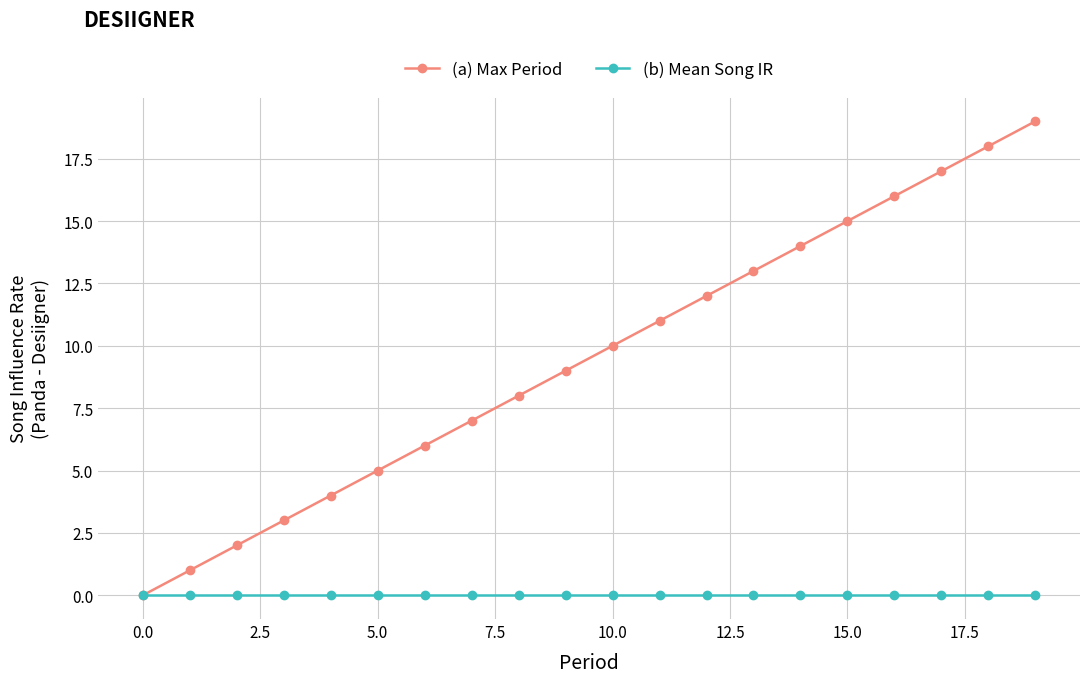

Which series has the largest range (max minus min)?

(a) Max Period